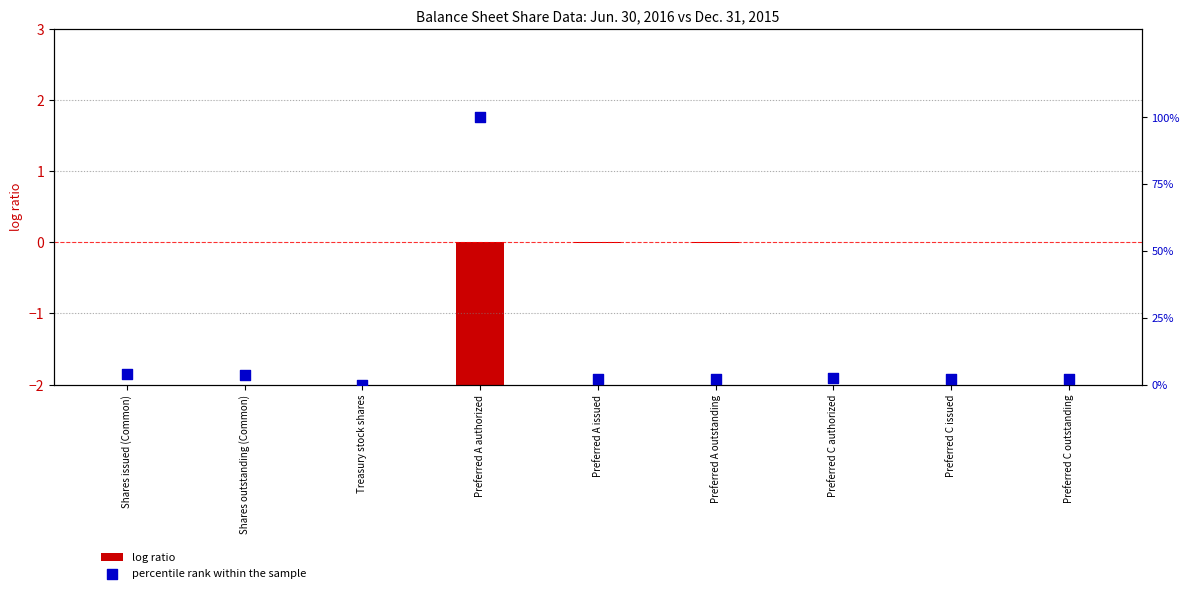

Which series contains the lowest Y value?

log ratio